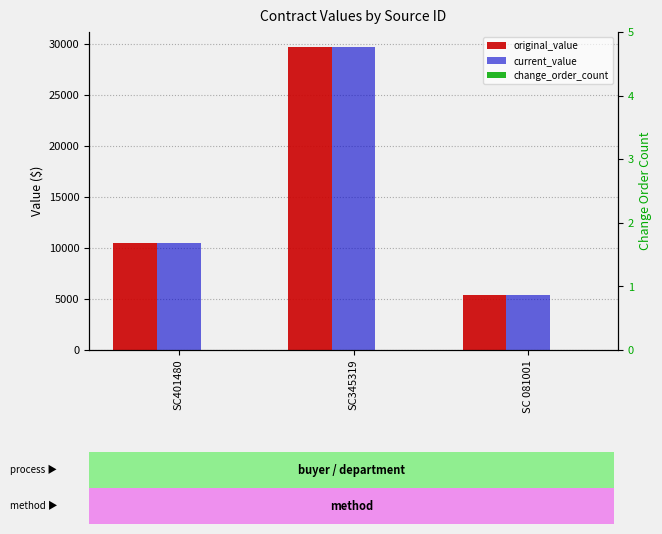

What is the value of the current_value bar at the 1st from the left?

10534.5